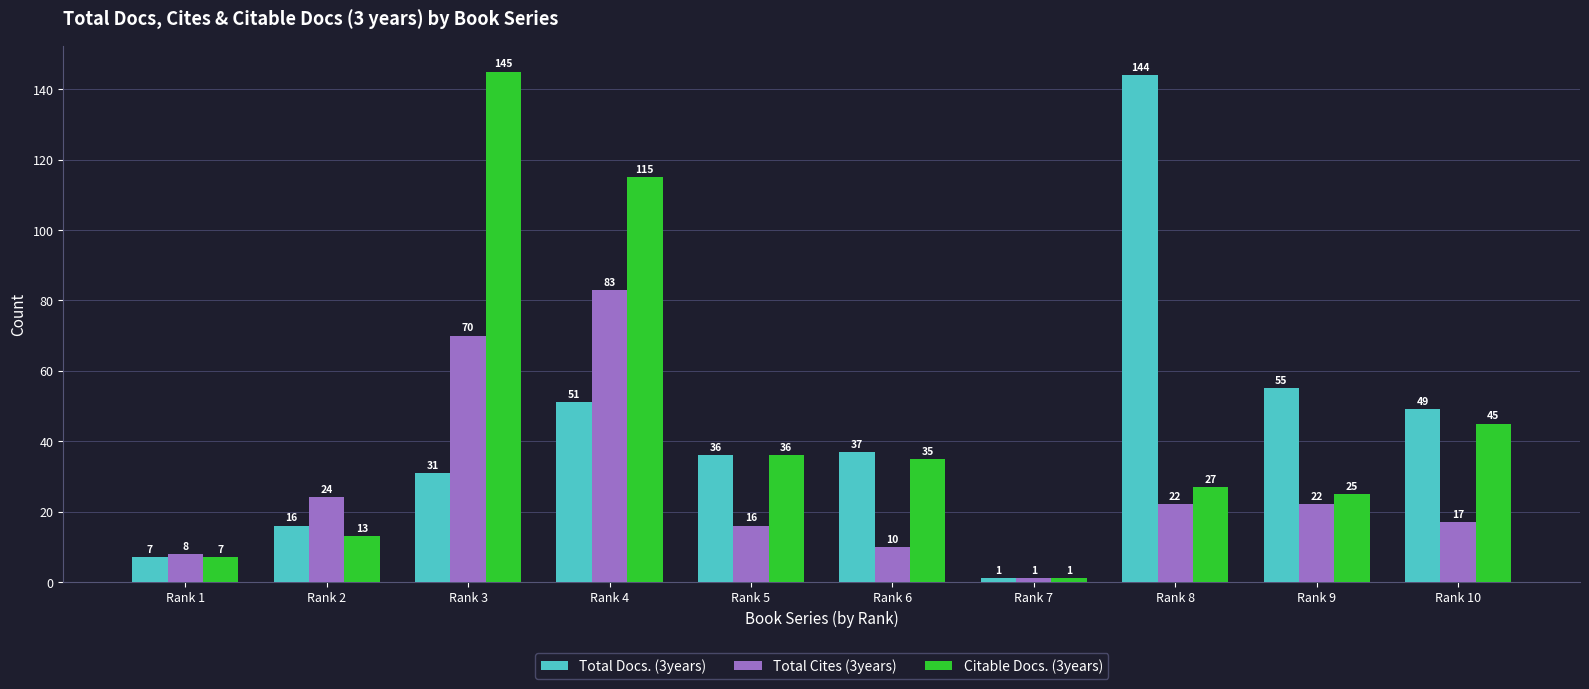

How many data points in Citable Docs. (3years) are less than 35?

5